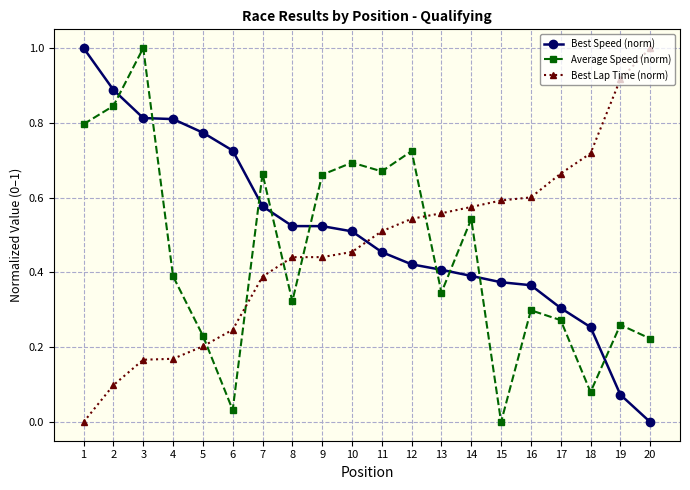

What are all the series names shown in the legend?

Best Speed (norm), Average Speed (norm), Best Lap Time (norm)